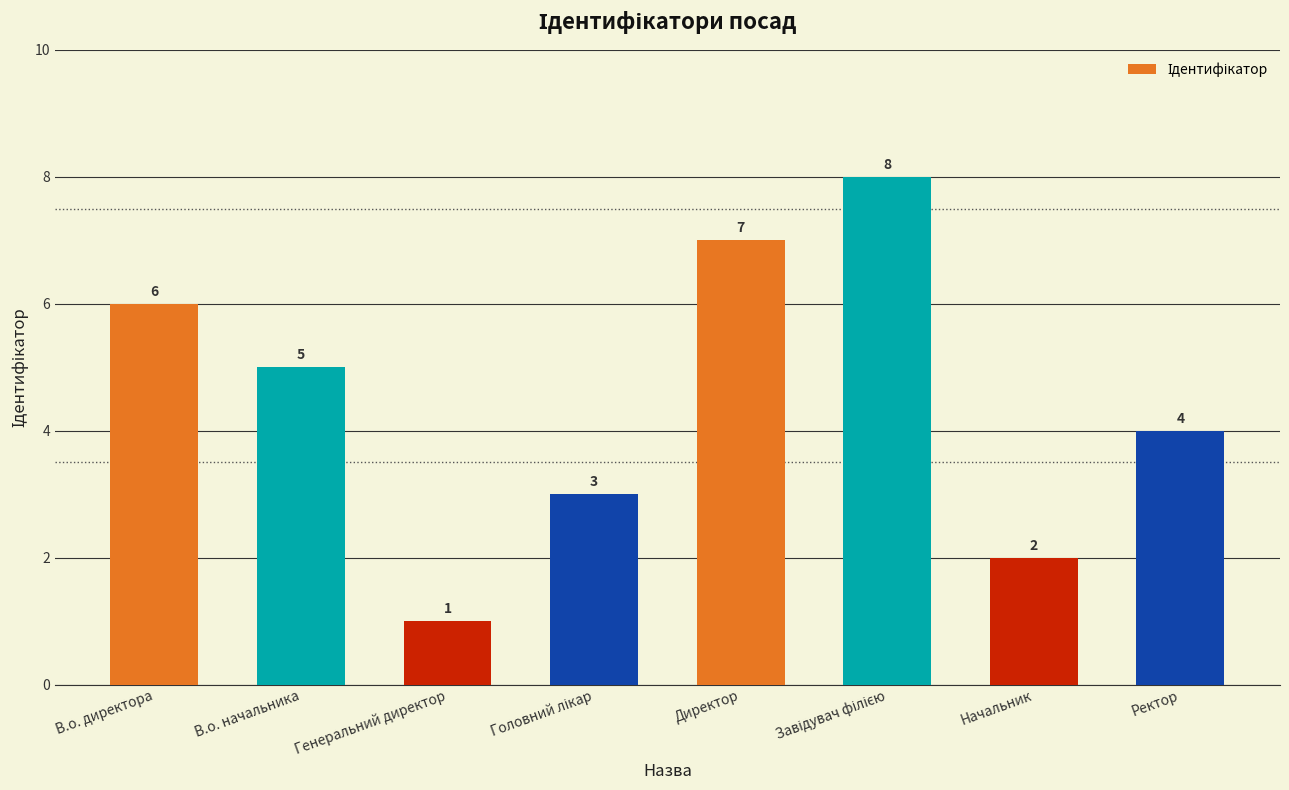

What is the approximate value at Начальник?

2